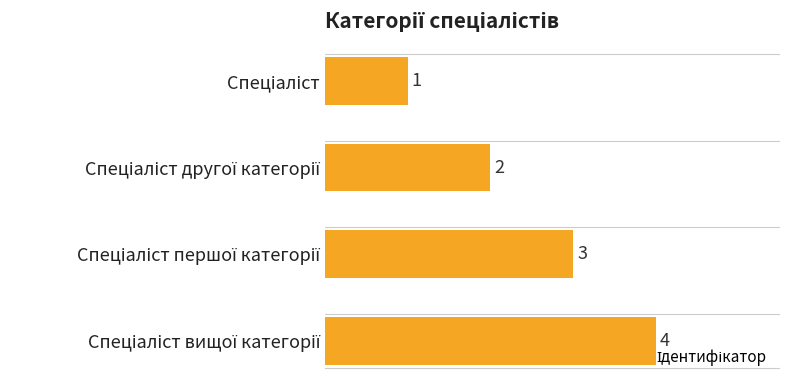

What is the value of the 4th bar from the top?

4